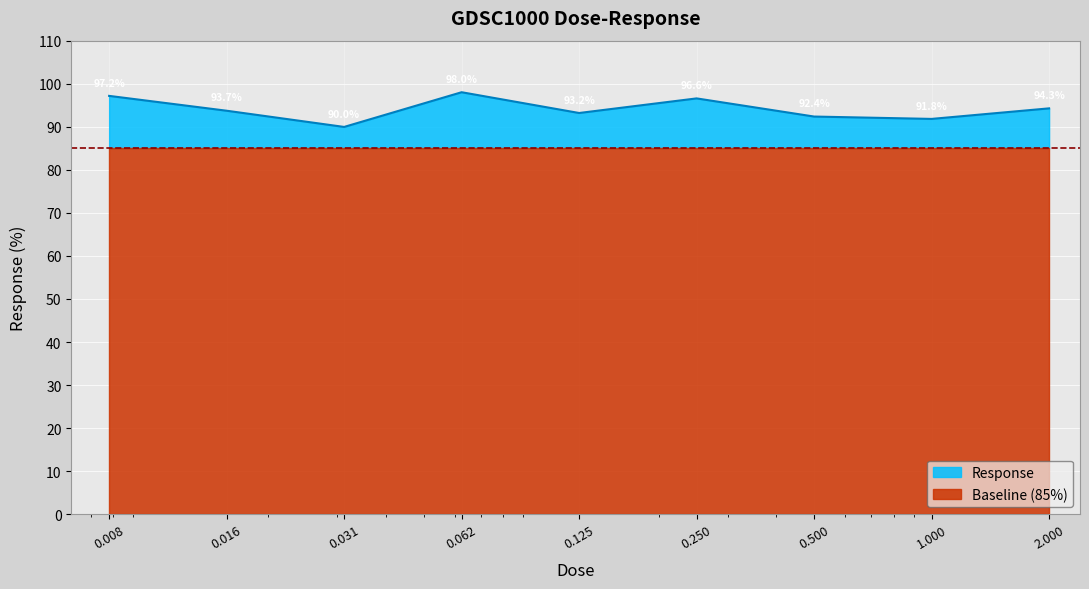

What is the minimum value for Baseline (85%)?

85.0